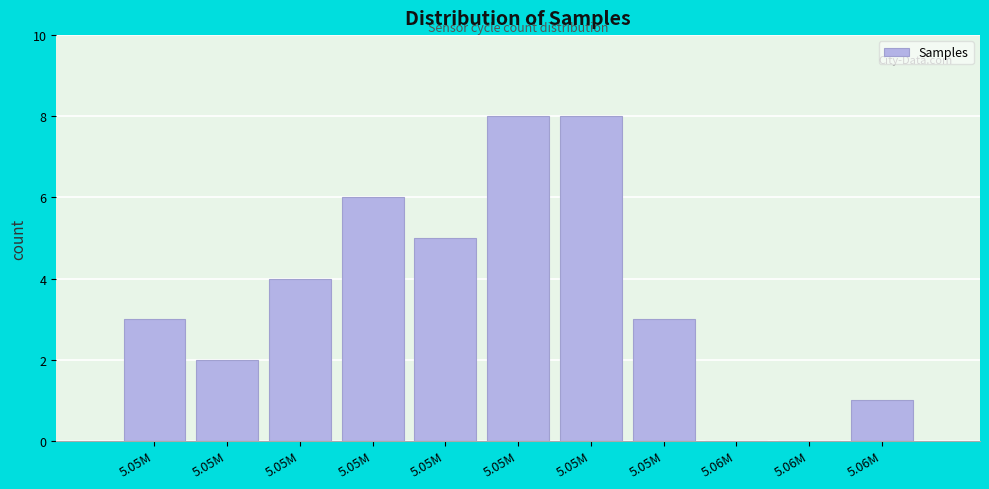

How many series are shown in this chart?

1